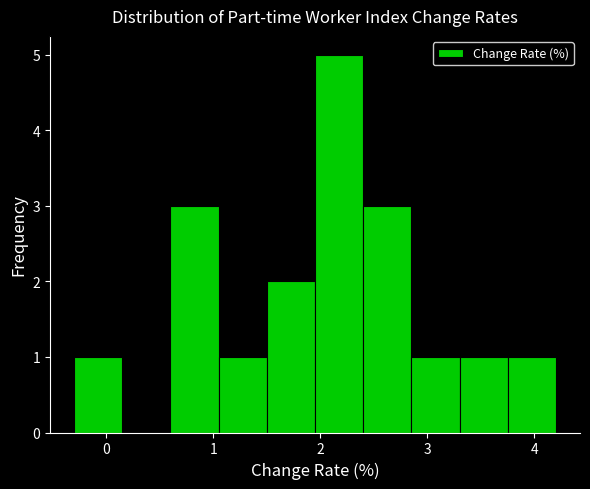

Reading left to right, list every bar in this chart as the range it spans on the x-axis followed by its height. Neither the bar edges nor the heights are printed on the chart, so give them approximately, as read against the axes.

-0.30 to 0.15: 1
0.15 to 0.60: 0
0.60 to 1.05: 3
1.05 to 1.50: 1
1.50 to 1.95: 2
1.95 to 2.40: 5
2.40 to 2.85: 3
2.85 to 3.30: 1
3.30 to 3.75: 1
3.75 to 4.20: 1